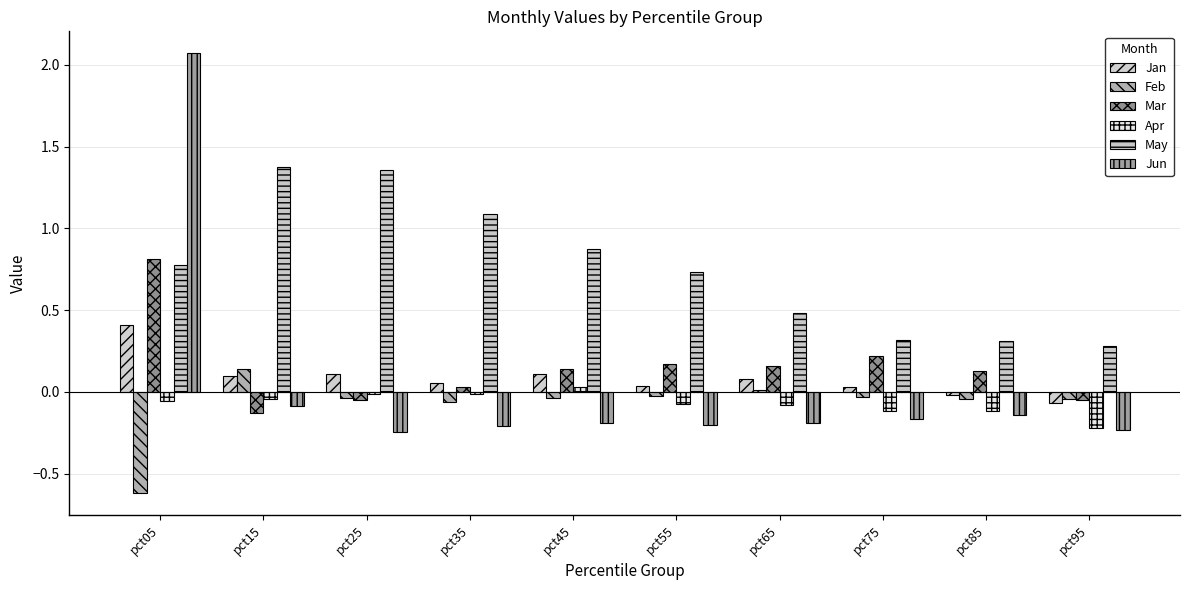

How many distinct data groups are displayed?

6